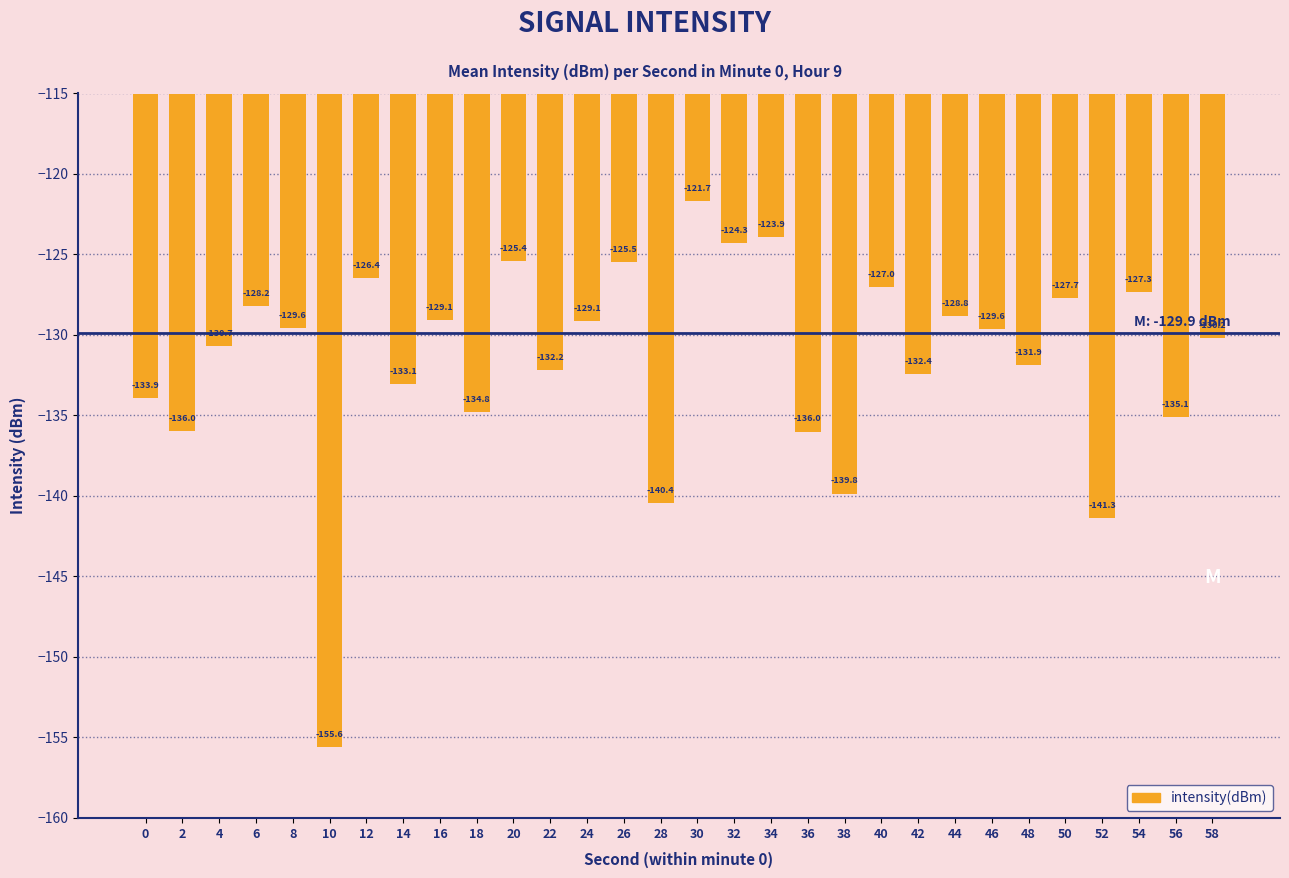

How many bars are there in total?

30